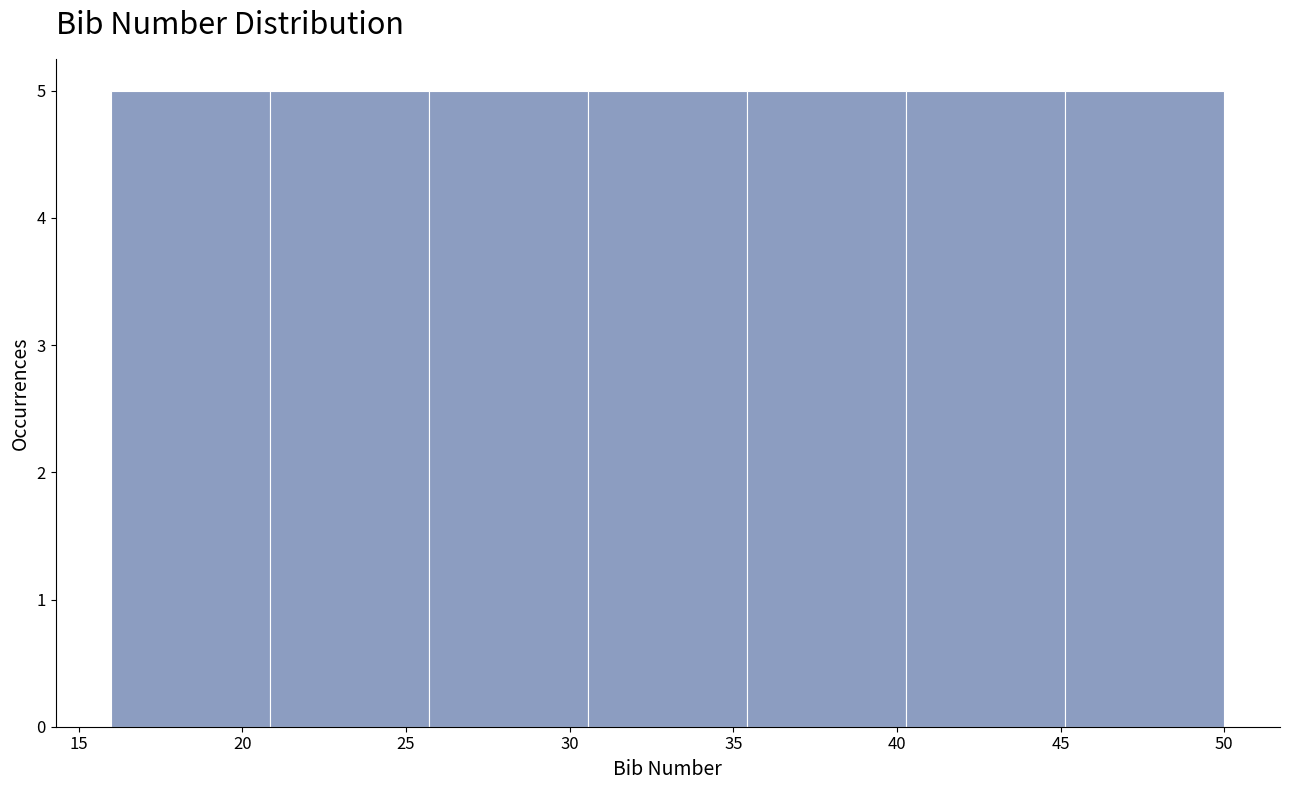

Reading left to right, transcribe this chart: for each bar, give the range it covers on the x-axis and its height. Neither the bar edges nor the heights are printed on the chart, so give them approximately, as read against the axes.

16.0 to 21.0: 5
21.0 to 25.5: 5
25.5 to 30.5: 5
30.5 to 35.5: 5
35.5 to 40.5: 5
40.5 to 45.0: 5
45.0 to 50.0: 5